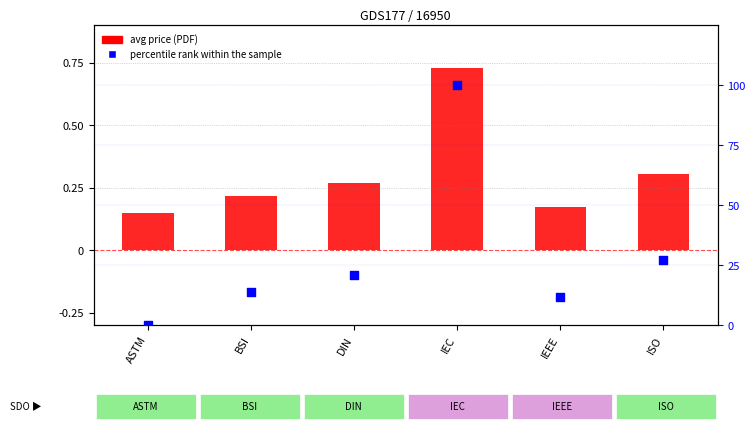

Which series has the largest Y range (max minus min)?

percentile rank within the sample